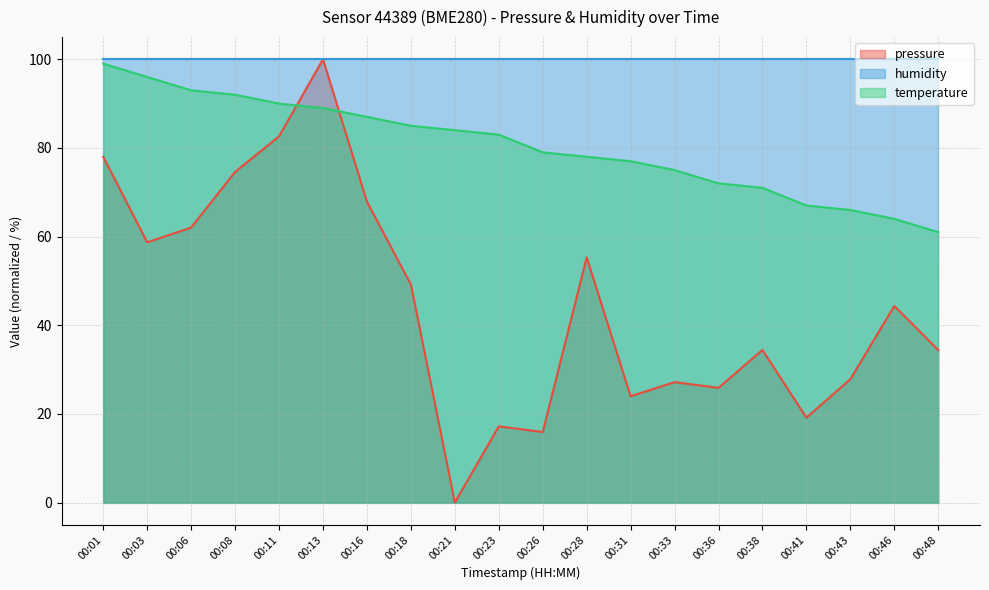

In pressure, how many points are lower than both neighbors (excluding endpoints)?

6